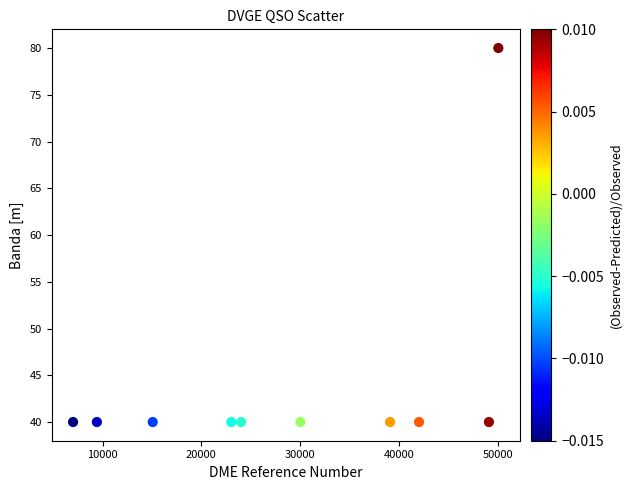

What is the range of X values (max minus min)?

43021